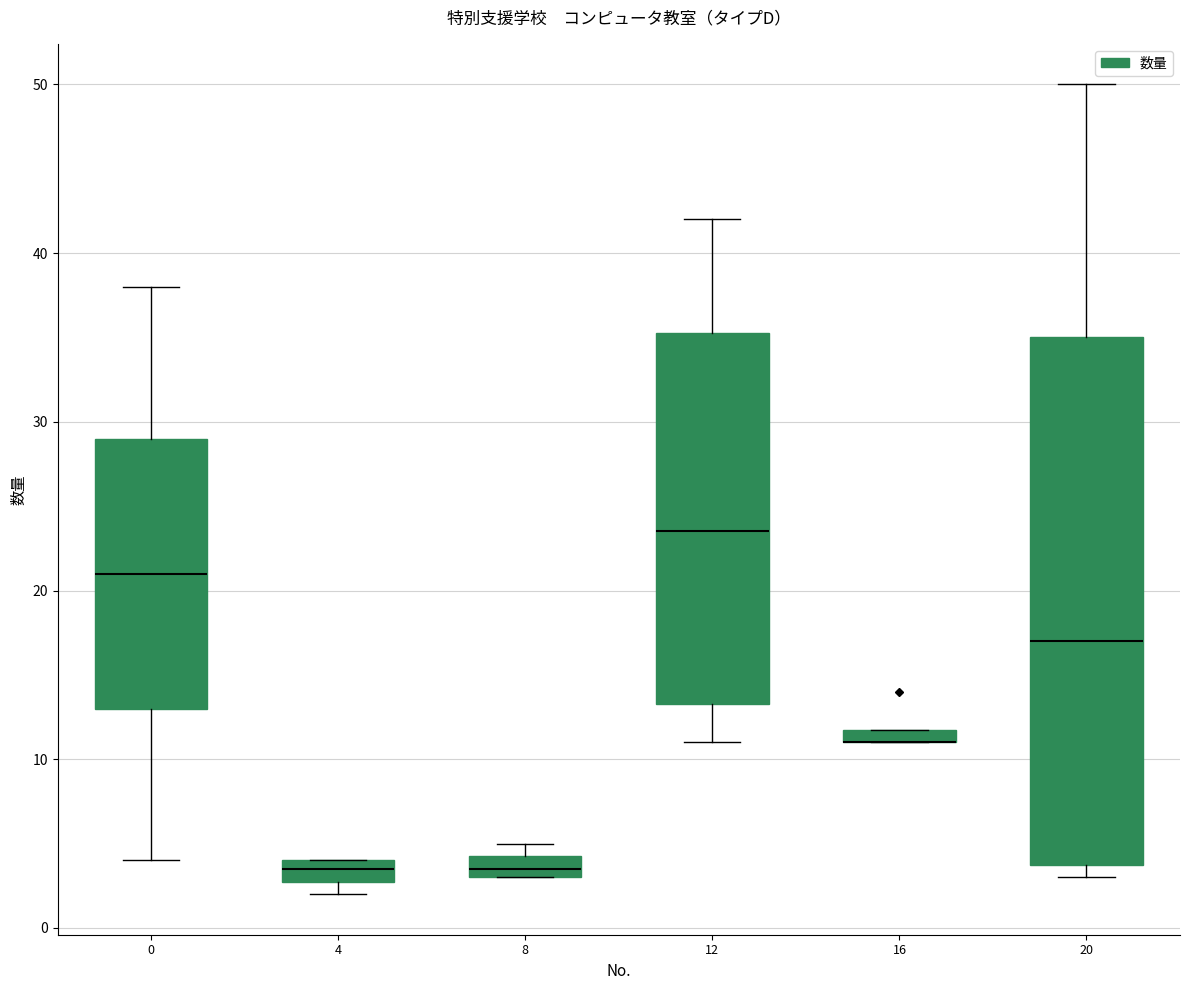

Comparing the boxes themselves (not the whiskers), which one is the tallest?

20